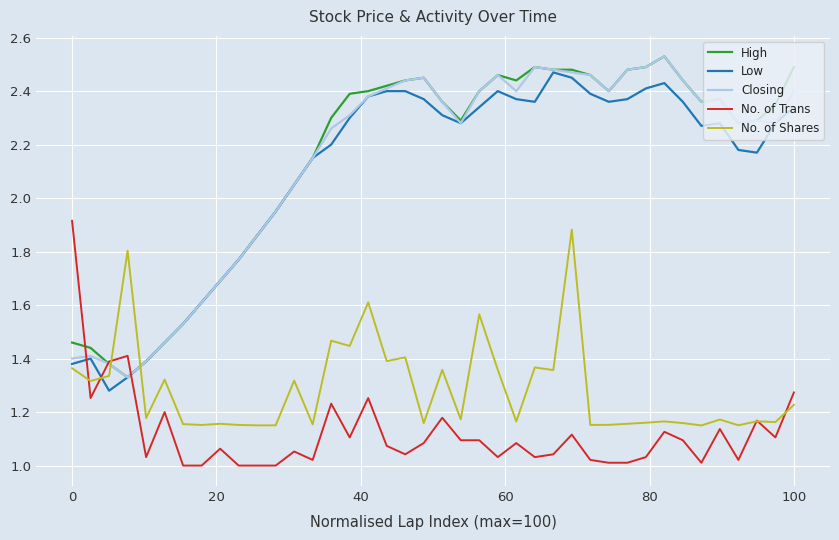

How many intersections are there between No. of Shares and Closing?

2